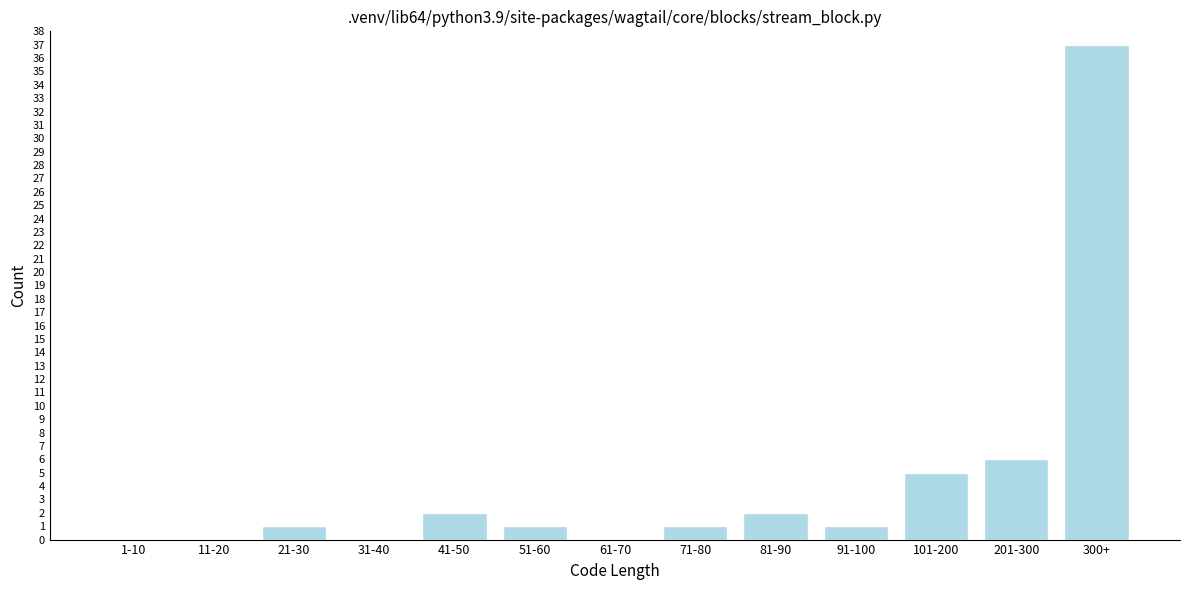

Reading right to left, transcribe all the data shown in this chart.

300+=37	201-300=6	101-200=5	91-100=1	81-90=2	71-80=1	61-70=0	51-60=1	41-50=2	31-40=0	21-30=1	11-20=0	1-10=0